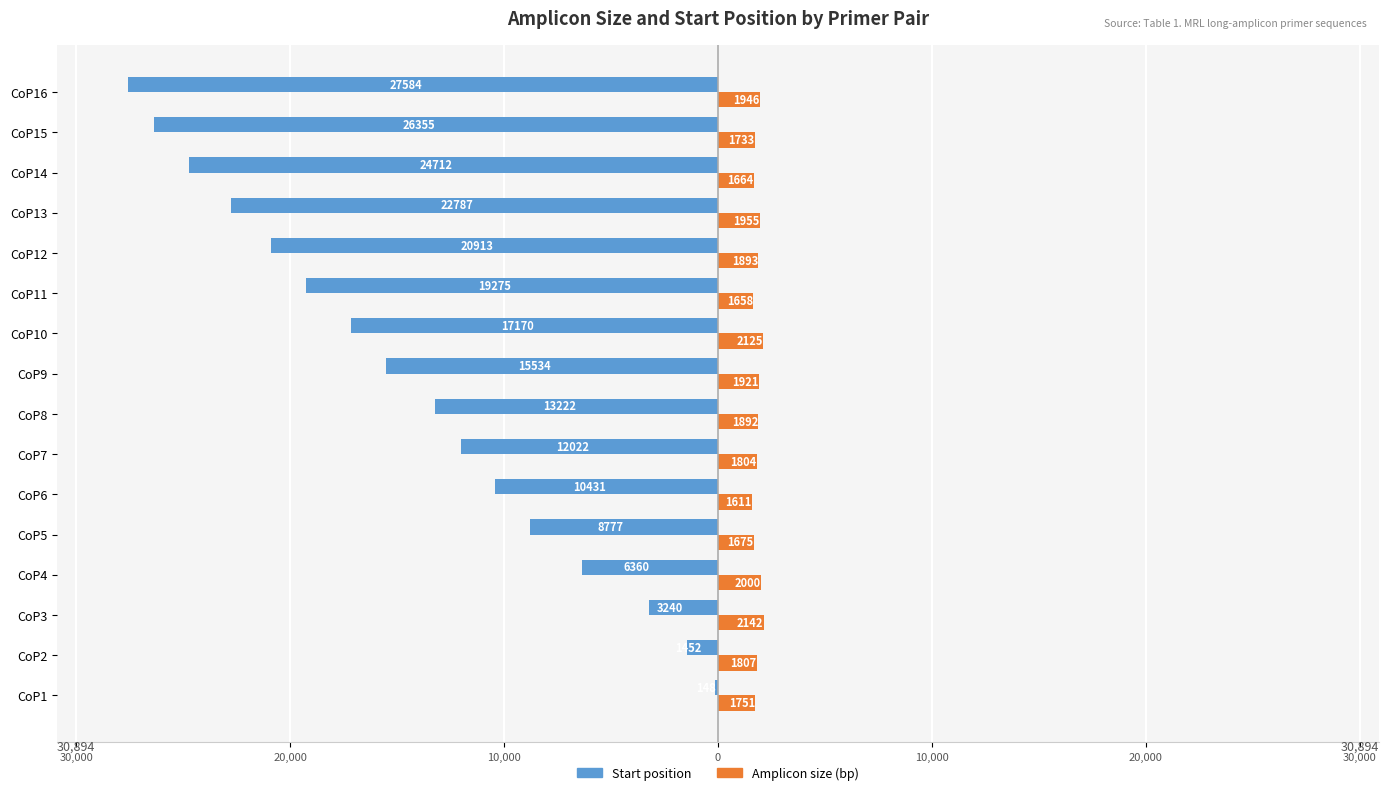

What are all the series names shown in the legend?

Start position, Amplicon size (bp)